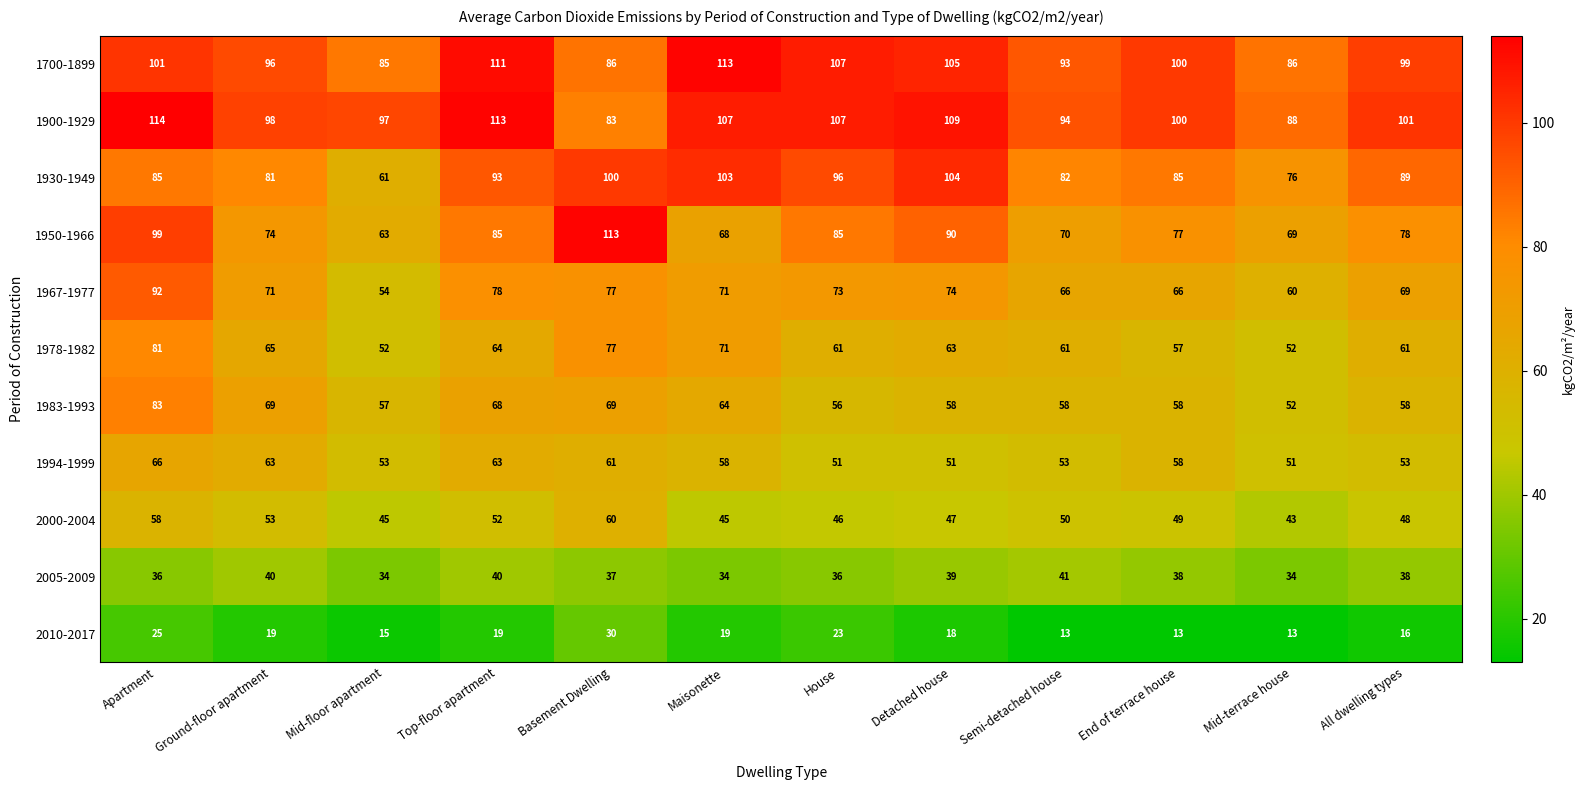

What is the difference between the 1967-1977 values at Mid-floor apartment and Ground-floor apartment?

17